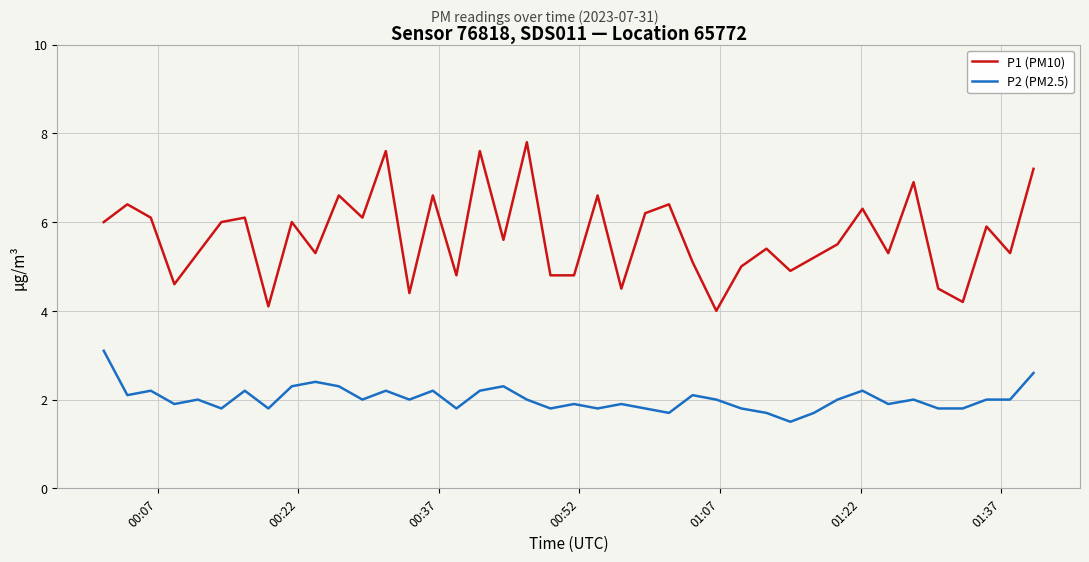

What is the maximum value for P2 (PM2.5)?

3.1